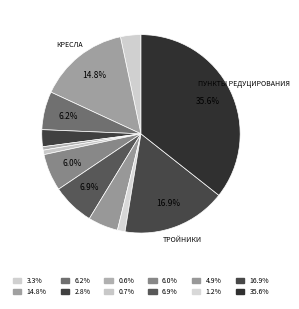

How many segments does this pie chart have?

12